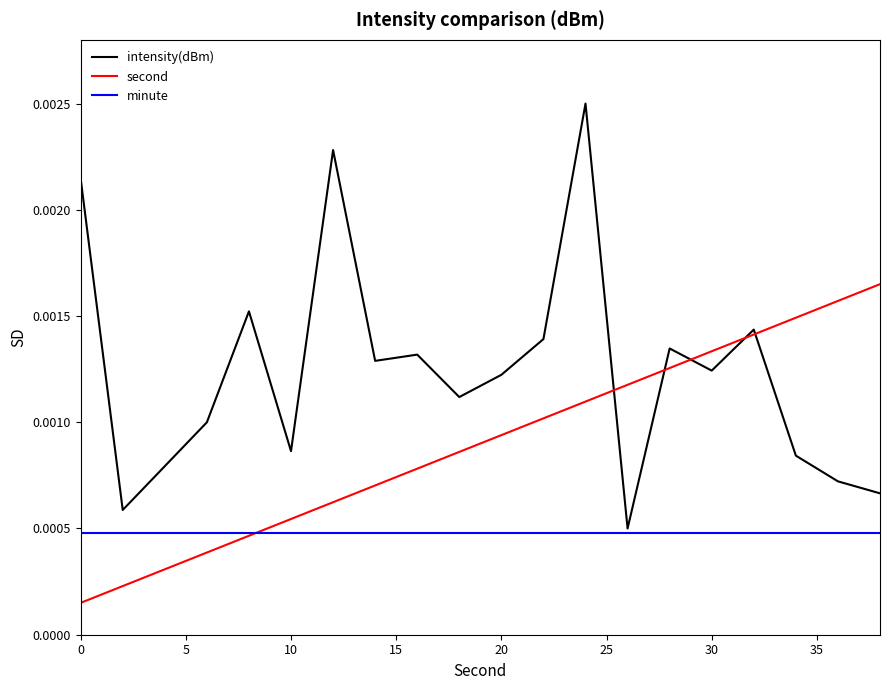

Rank the series by their average value, from highest to lowest.

intensity(dBm), second, minute